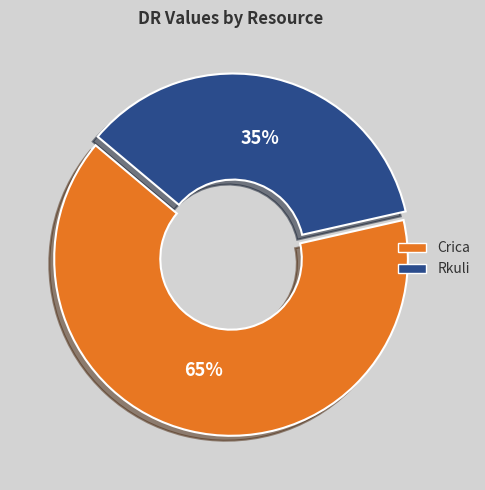

Is the sum of Crica and Rkuli greater than half?

Yes